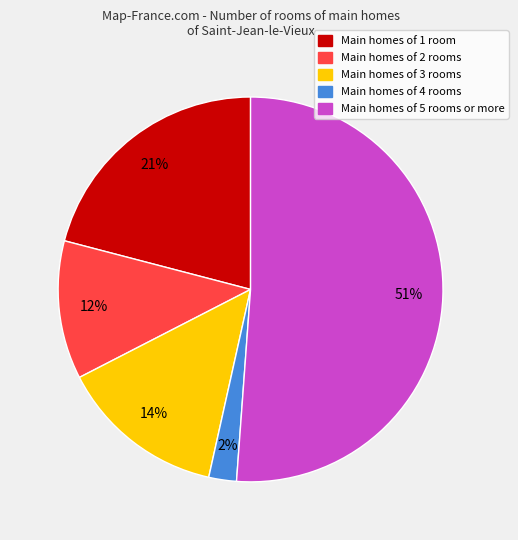

Is it true that Main homes of 2 rooms is 25% of the pie?

False